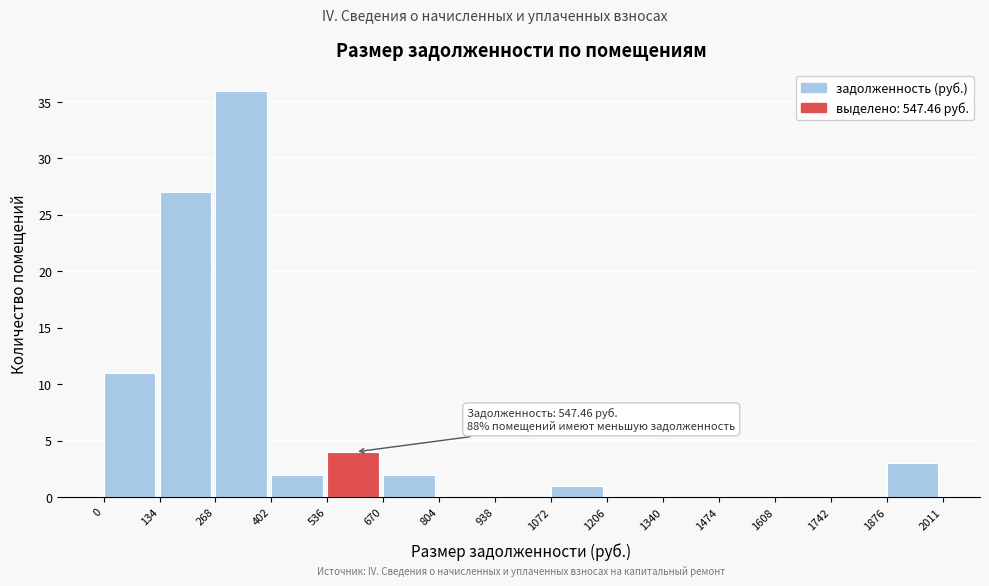

Which range on the x-axis has the tallest bar?

268 to 402